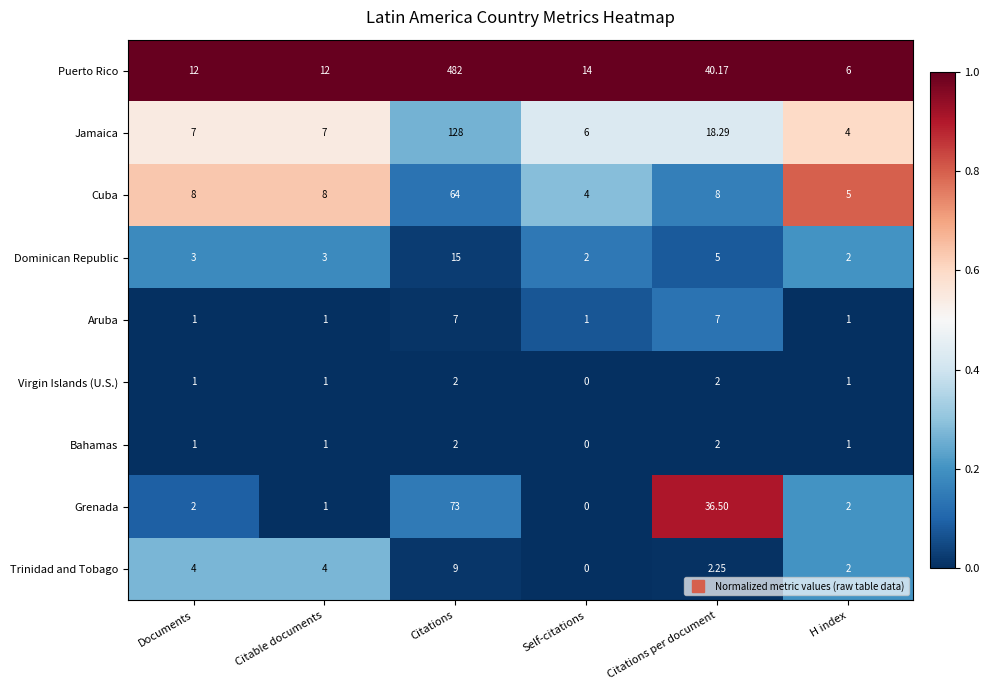

Which category has the highest value across all series?

Citations